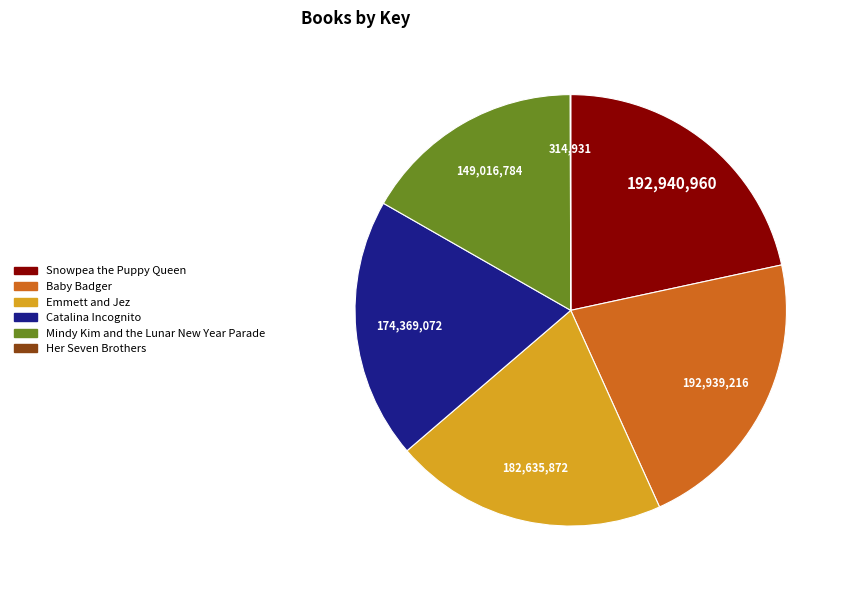

Between Baby Badger and Catalina Incognito, which is larger?

Baby Badger